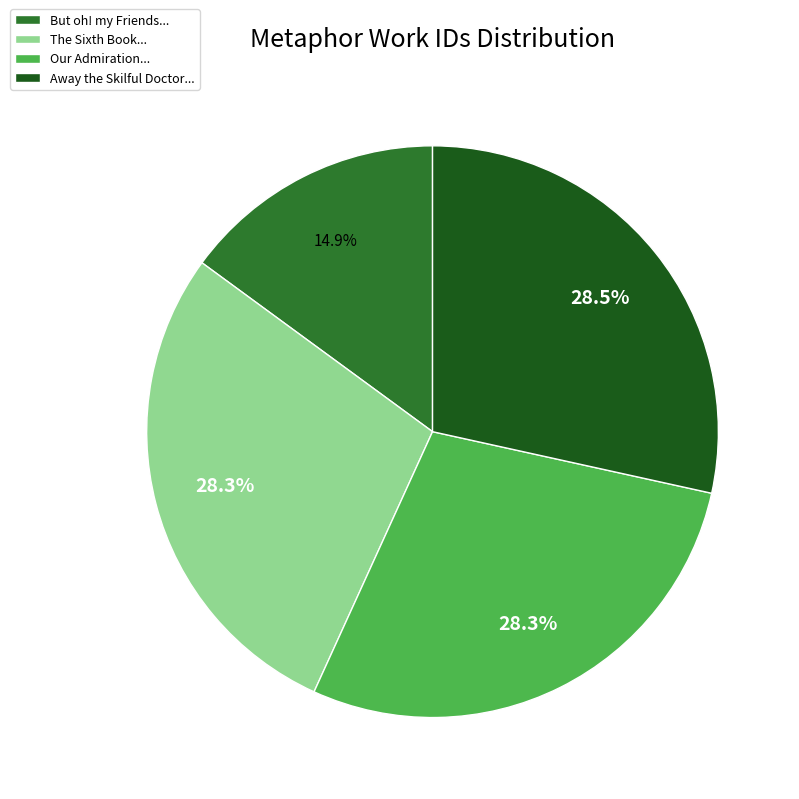

Approximately how many times larger is the value at But oh! my Friends... compared to The Sixth Book...?

0.5